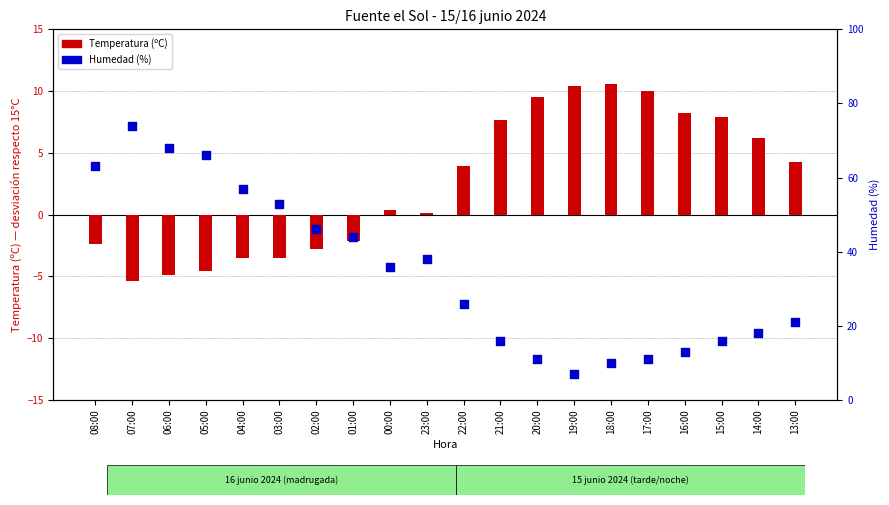

What is the total value across all series at 21:00?

23.7